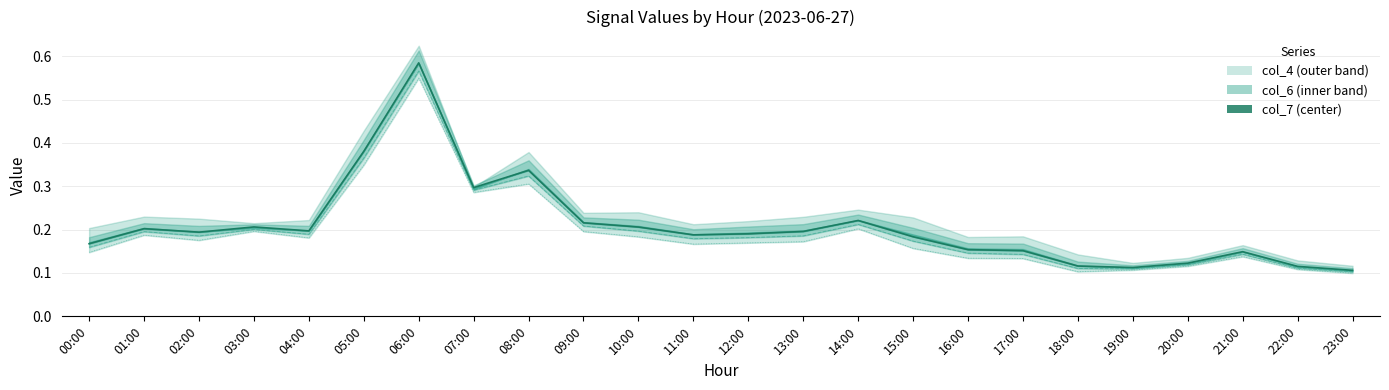

Where is the first local minimum for col_8?

02:00